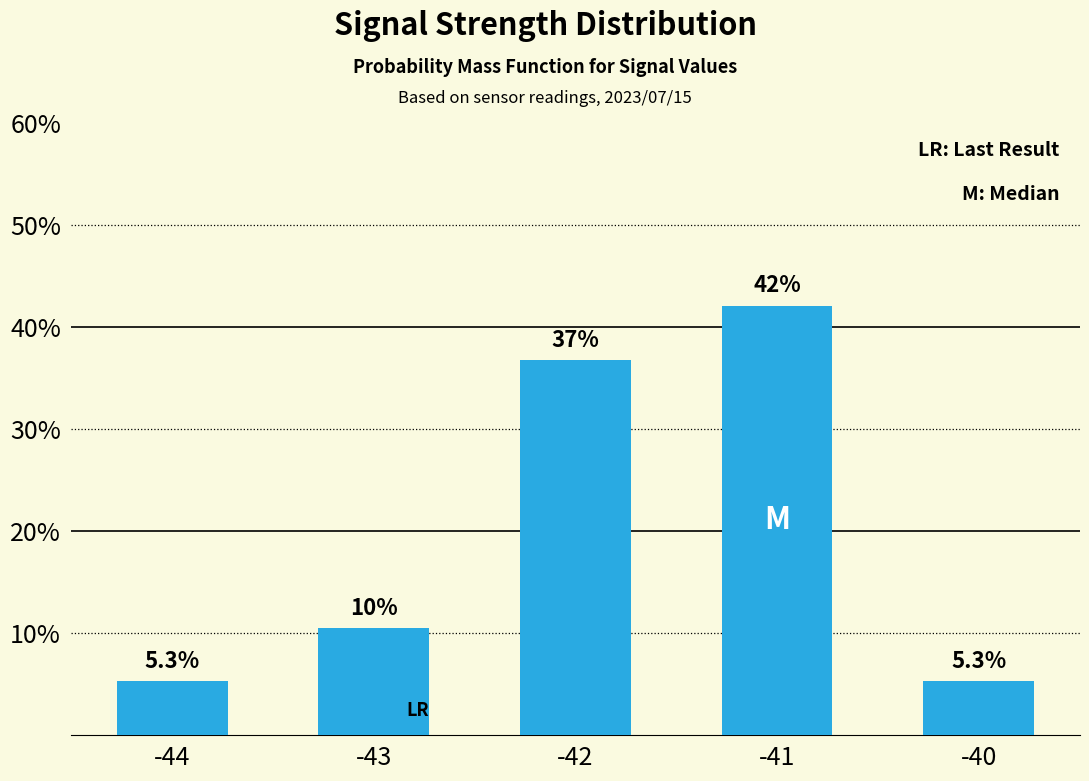

Reading left to right, extract all data points from this chart.

5.3	10.5	36.8	42.1	5.3